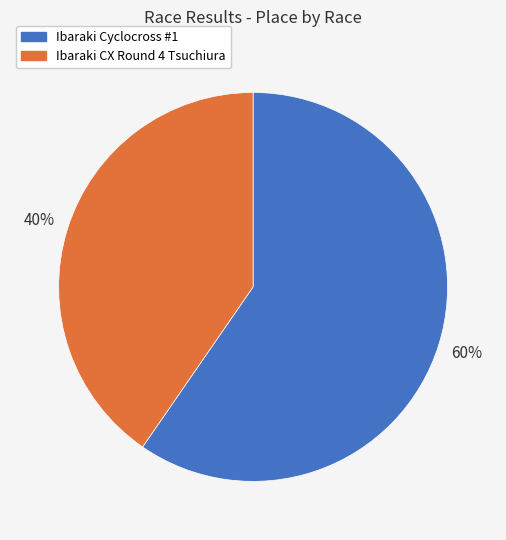

To the nearest percent, what is the average slice percentage?

50%